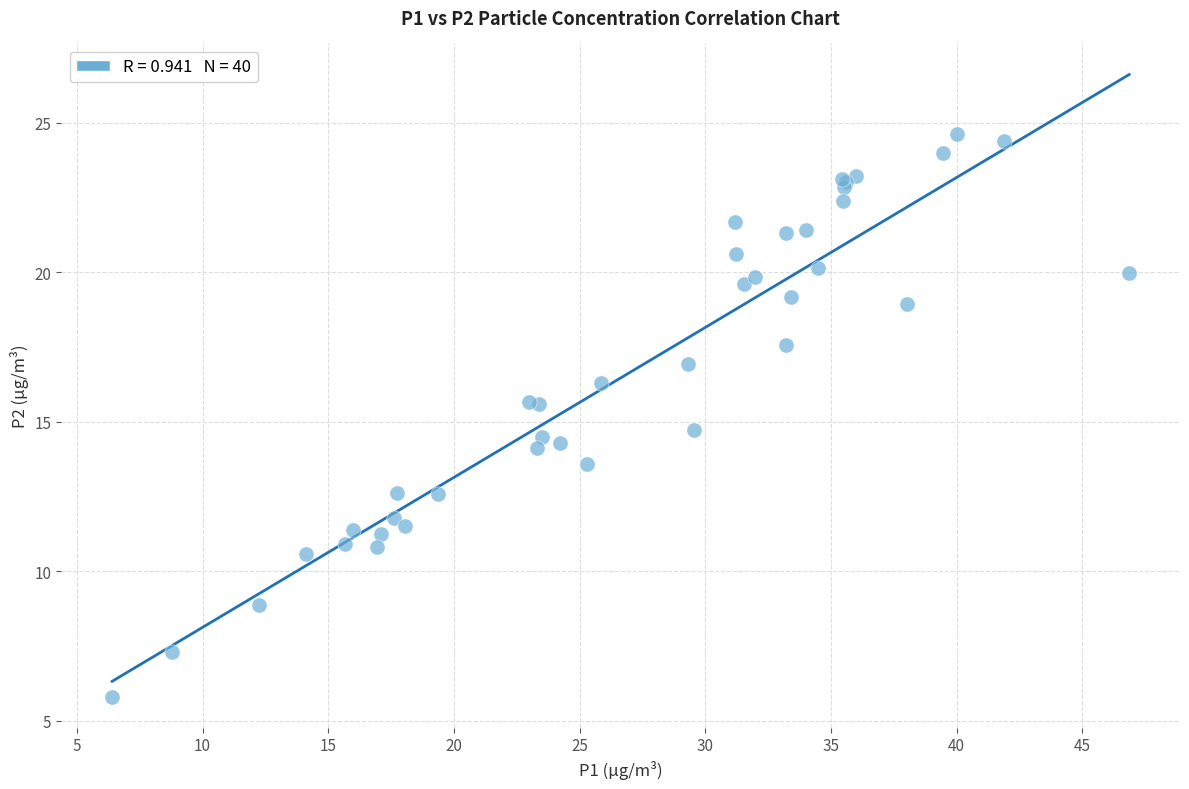

What Y value in the scatter plot is closest to 15?

14.7